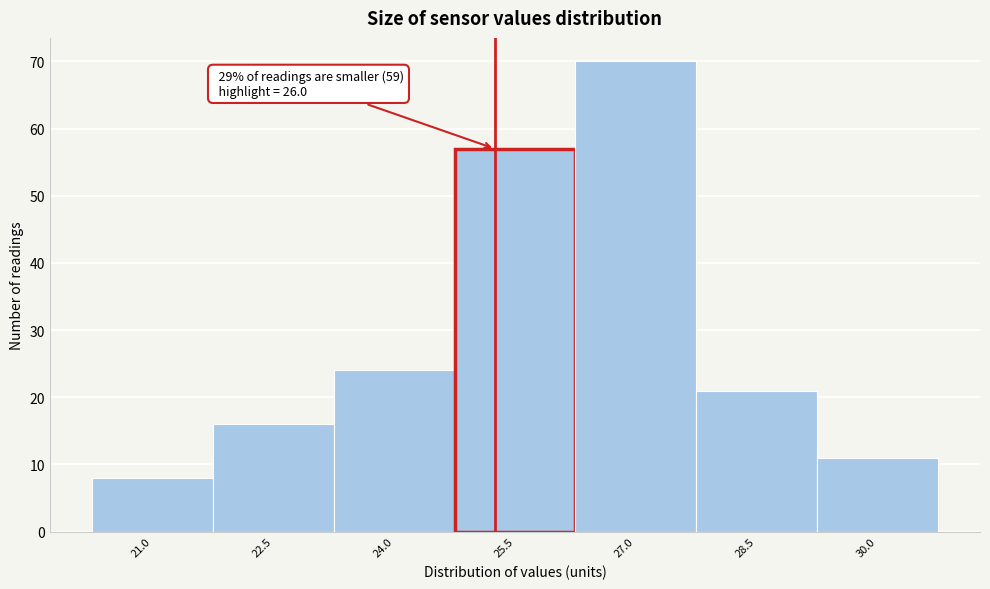

Reading left to right, extract all data points from this chart.

21.0=8	22.5=16	24.0=24	25.5=57	27.0=70	28.5=21	30.0=11